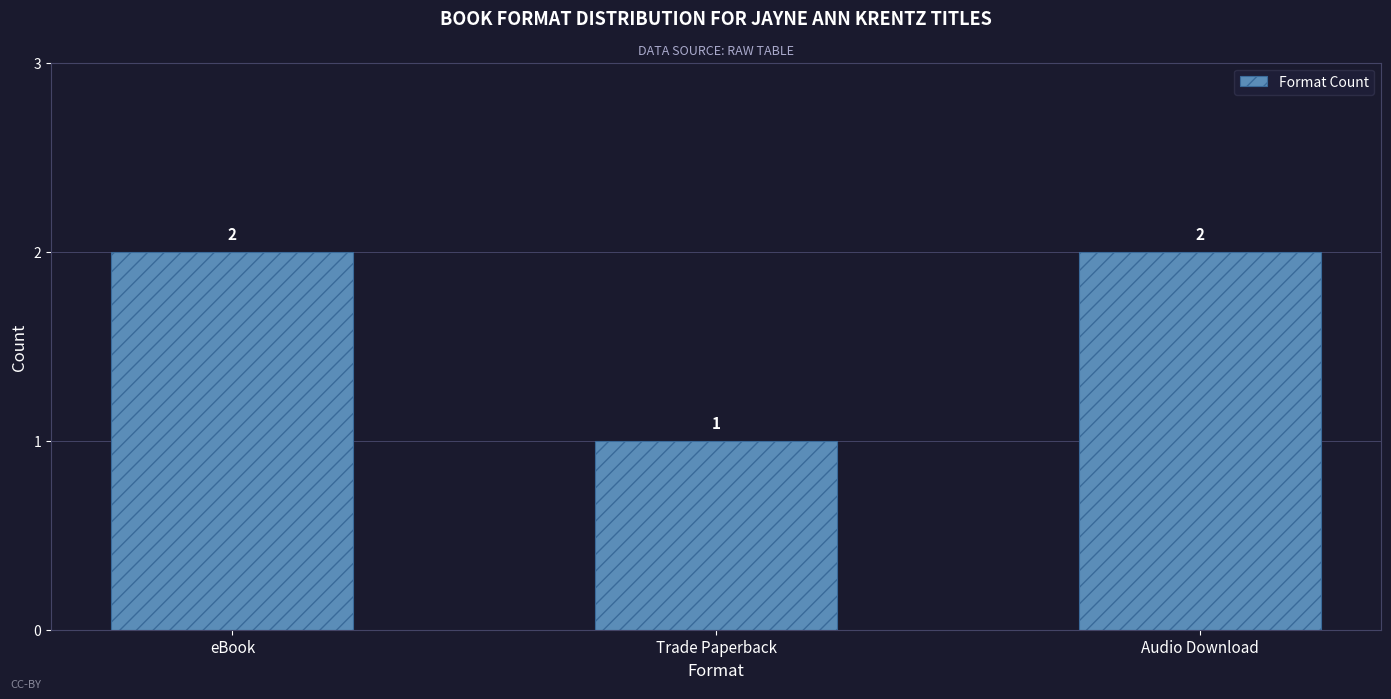

Which has a higher value, Audio Download or Trade Paperback?

Audio Download